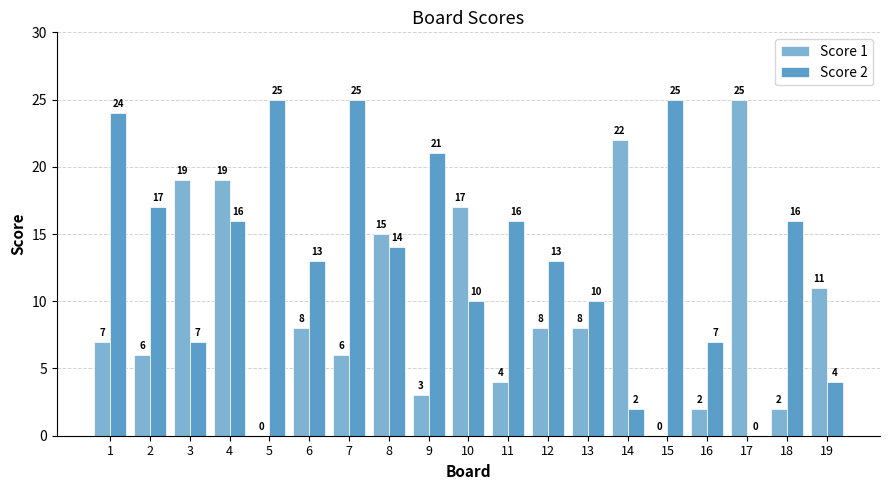

Is it true that Score 1 equals 2 at 6?

False